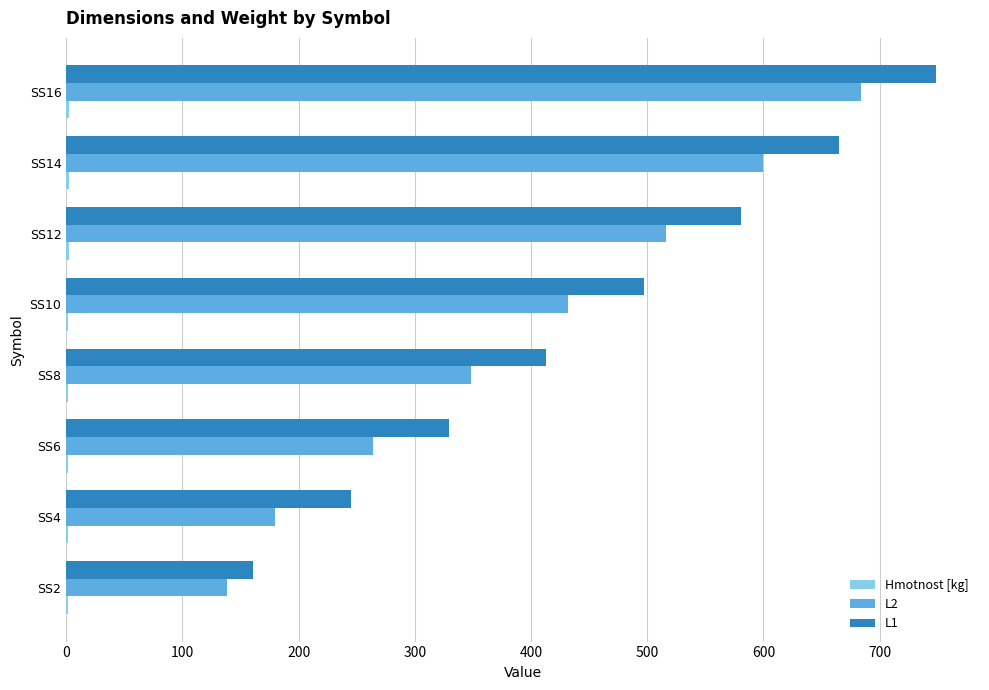

At which category is the sum across all series the highest?

SS16